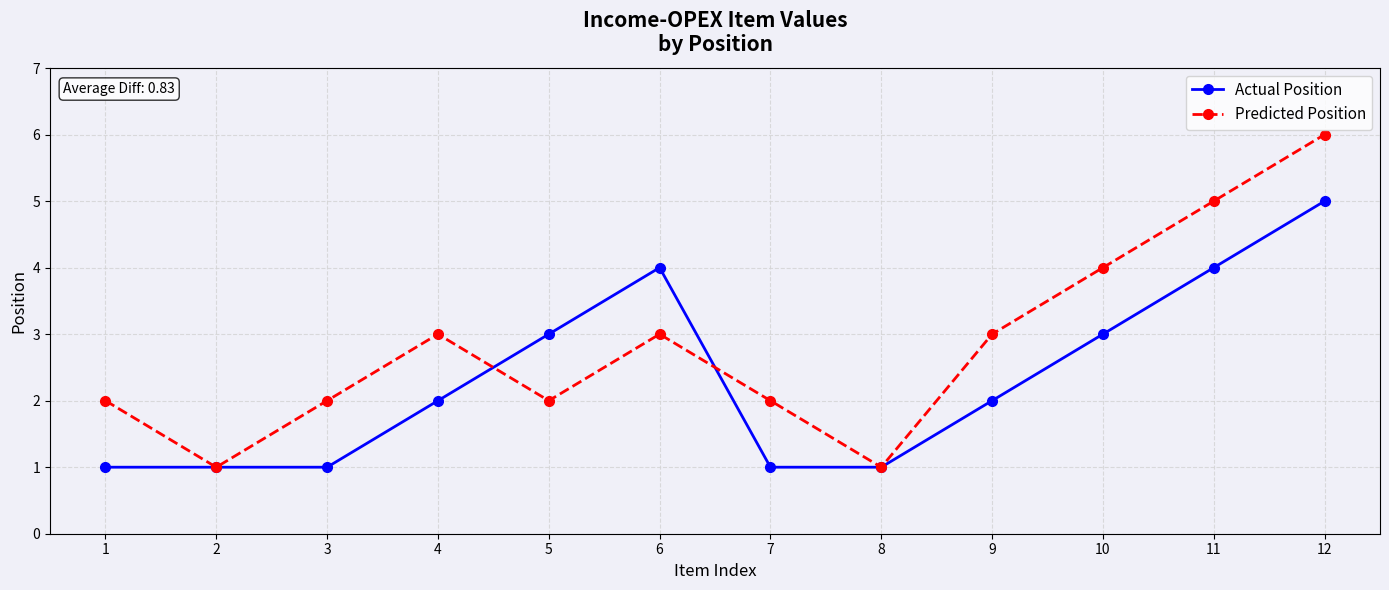

Between 4 and 6, which series saw the biggest shift?

Actual Position